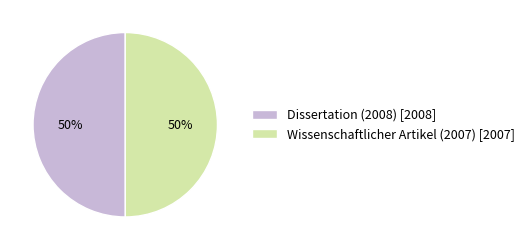

To the nearest percent, what is the average slice percentage?

50%